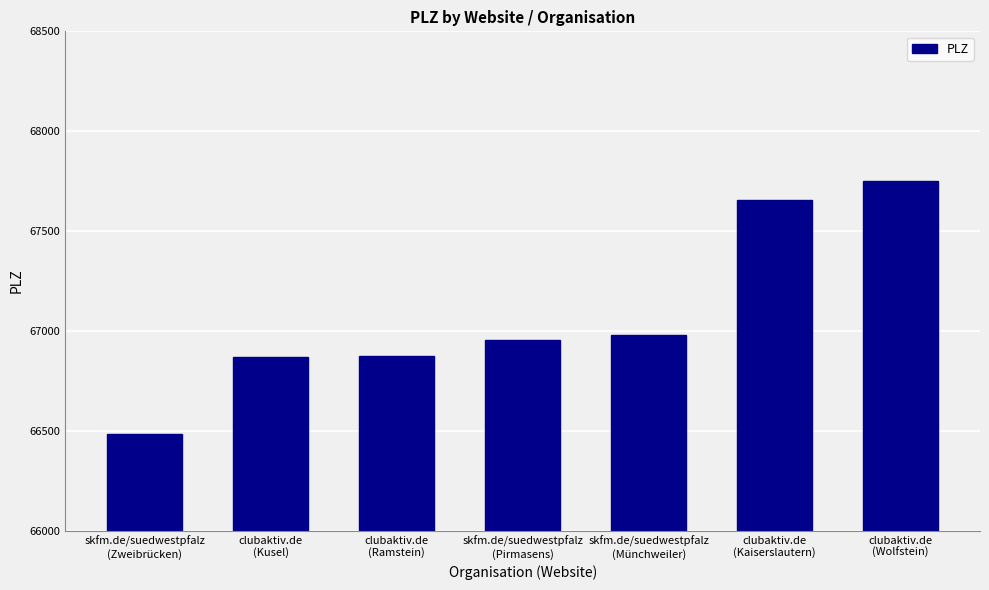

What is the label of the 6th bar from the right?

clubaktiv.de
(Kusel)